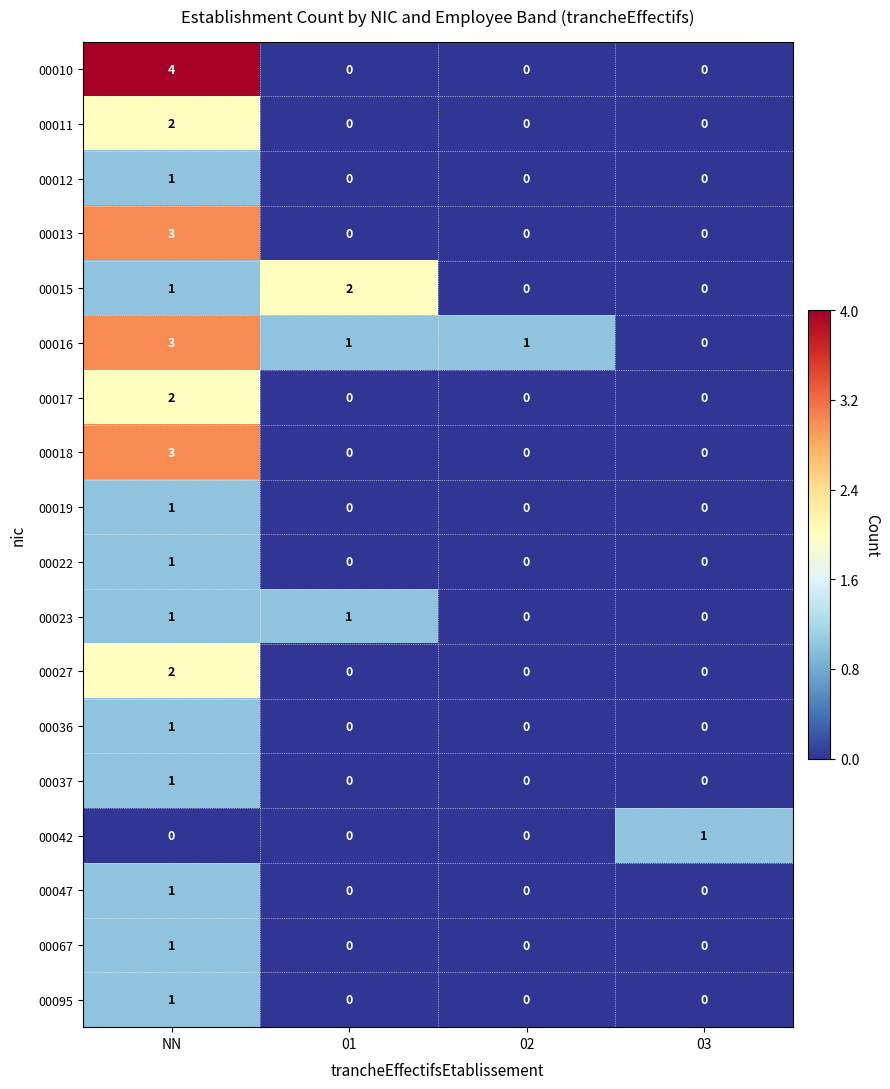

What is the spread (max minus min) of values at 02?

1